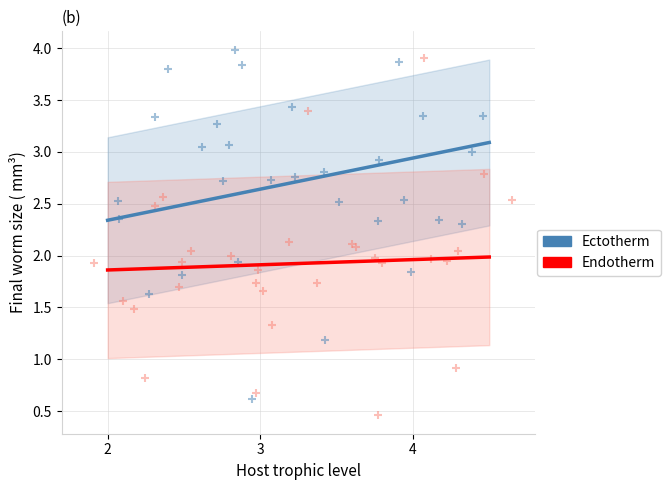

Which series reaches the minimum Y coordinate?

Endotherm